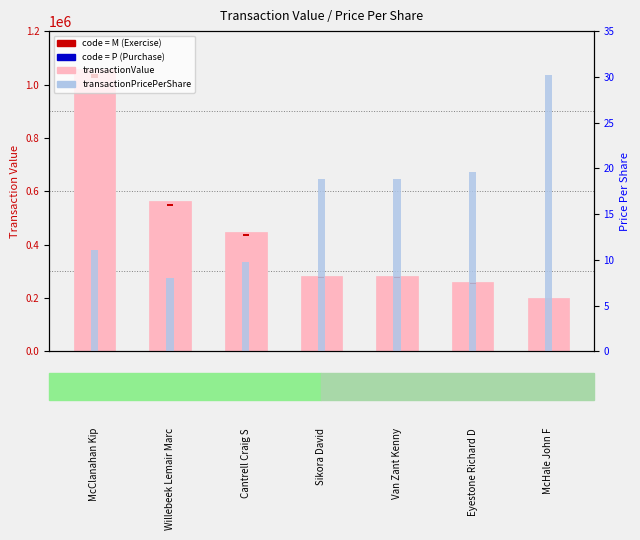

True or false: transactionPricePerShare (right axis) has a value of 4.0 at Willebeek Lemair Marc.

False